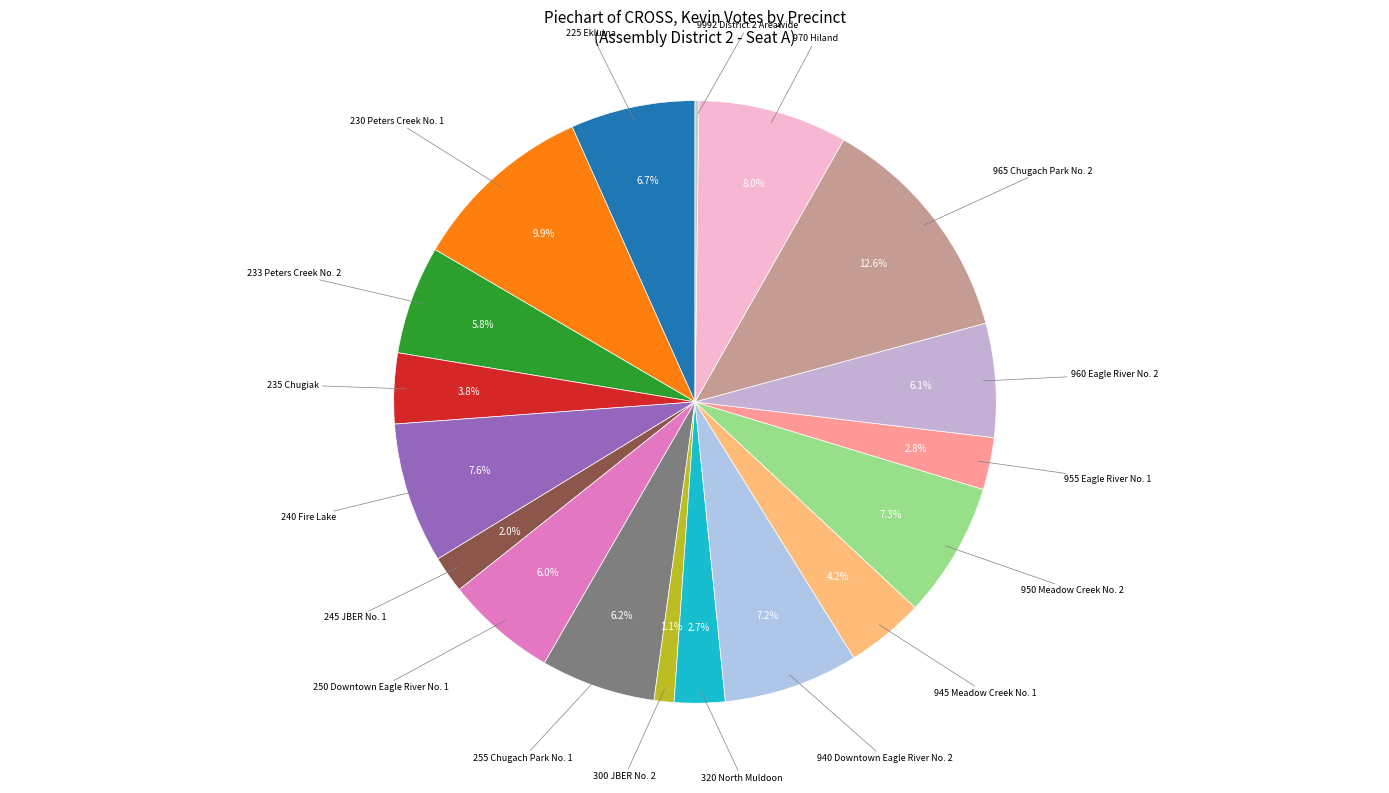

Which slice is the largest?

965 Chugach Park No. 2